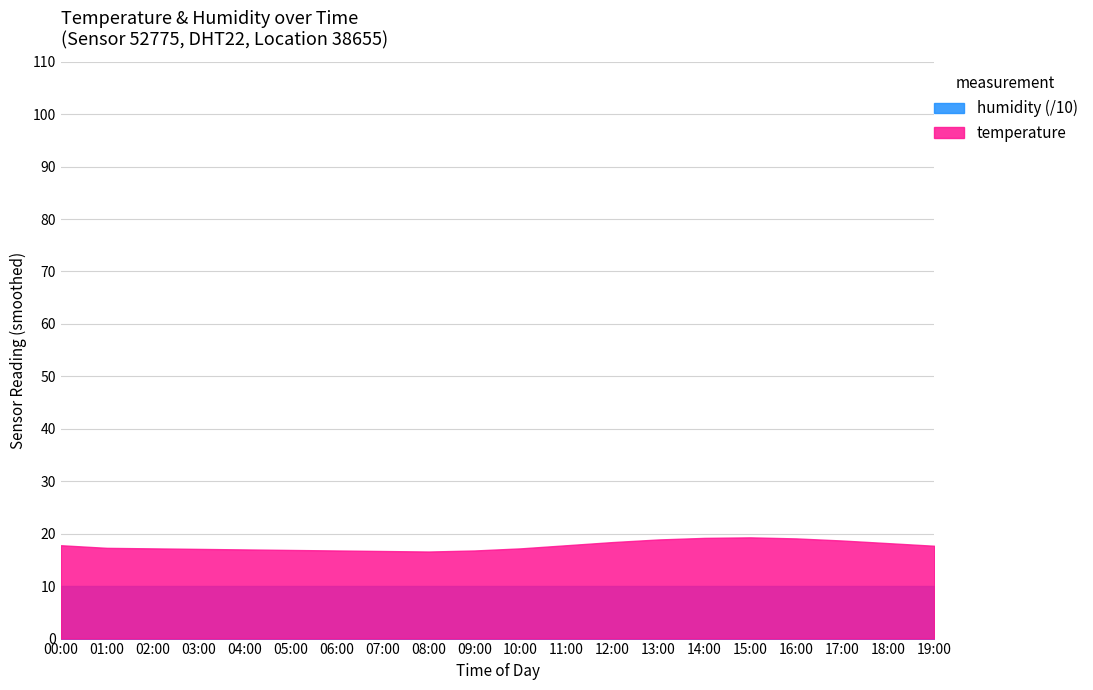

Is the value of temperature at 01:00 greater than the value of humidity at 09:00?

No